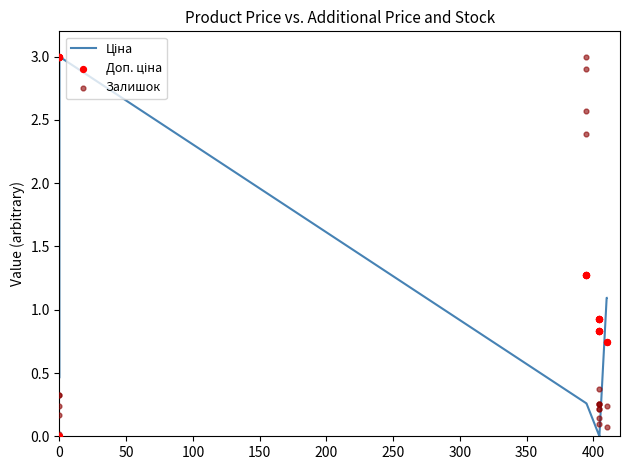

At how many categories does at least one series exceed 0?

20